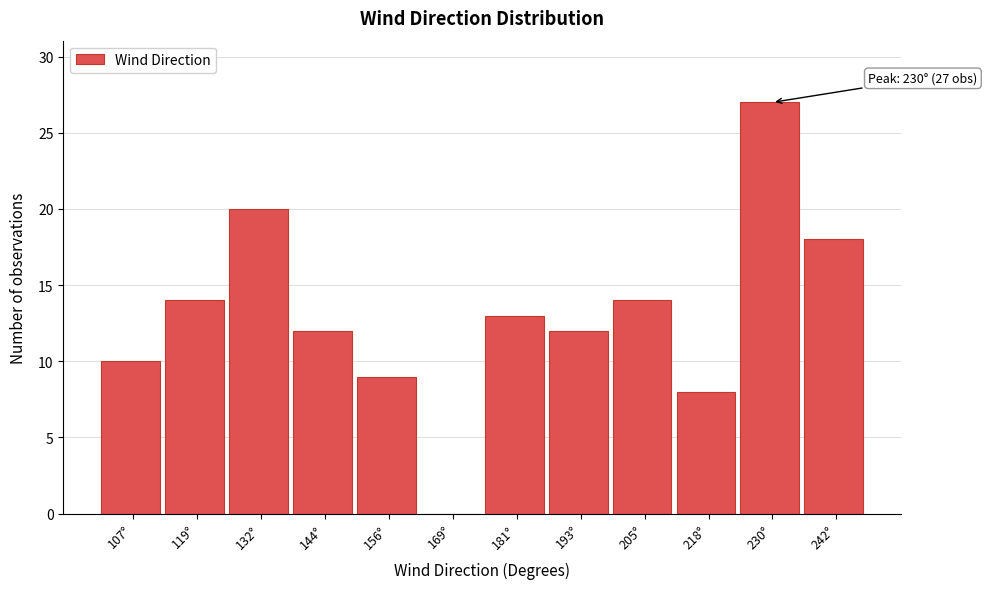

Reading right to left, transcribe all the data shown in this chart.

242°=18	230°=27	218°=8	205°=14	193°=12	181°=13	169°=0	156°=9	144°=12	132°=20	119°=14	107°=10